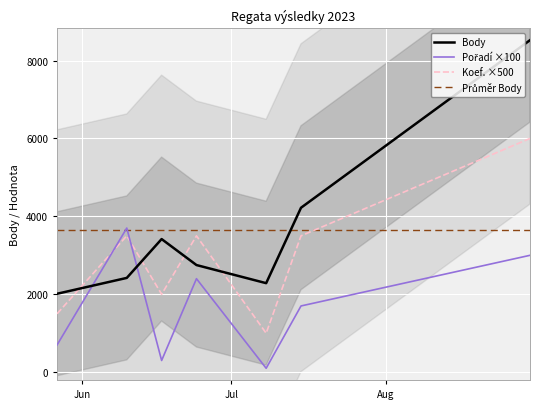

What is the lowest value of the Body series?

2013.0